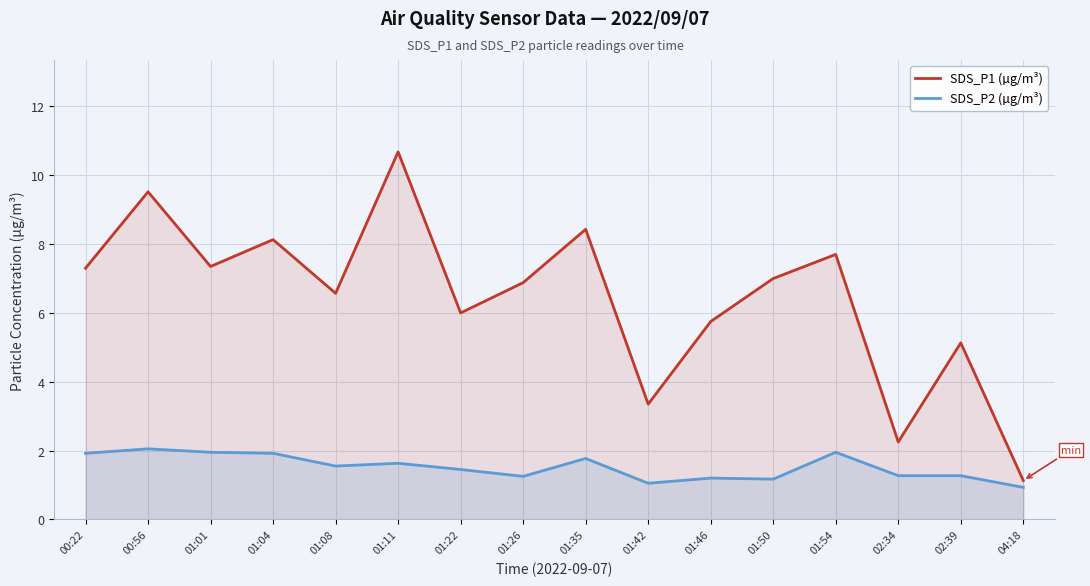

At which category does SDS_P1 (µg/m³) reach its first local peak?

00:56